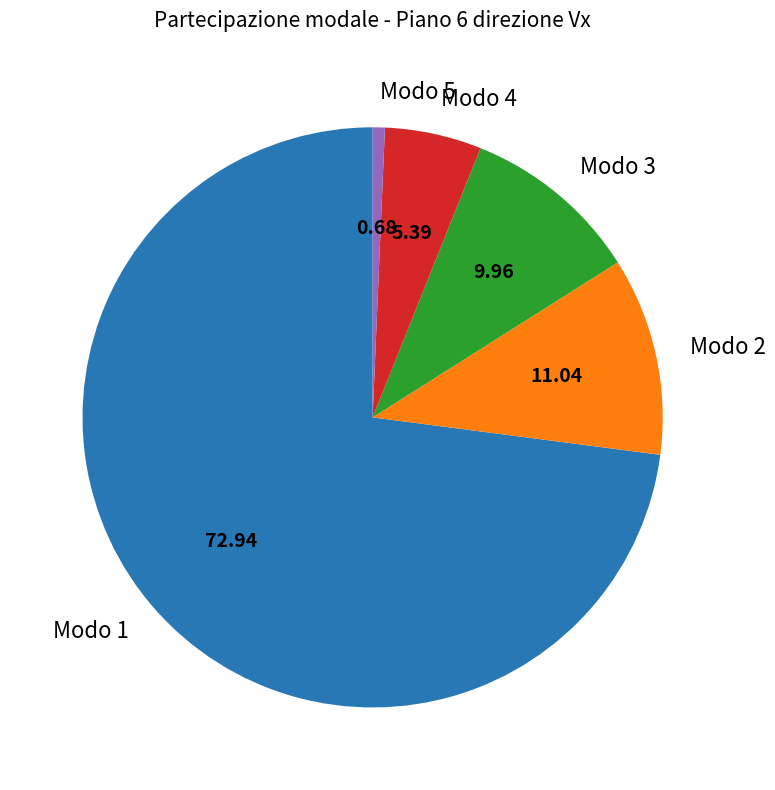

Between Modo 2 and Modo 3, which is larger?

Modo 2